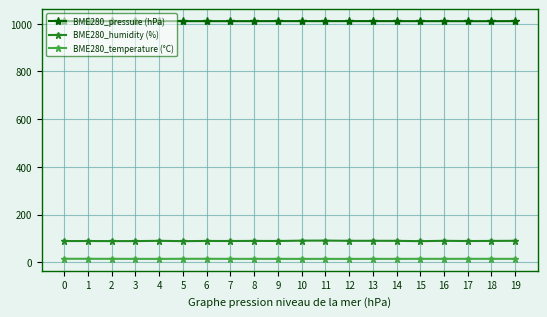

What is the total value across all series at 18?

1115.1